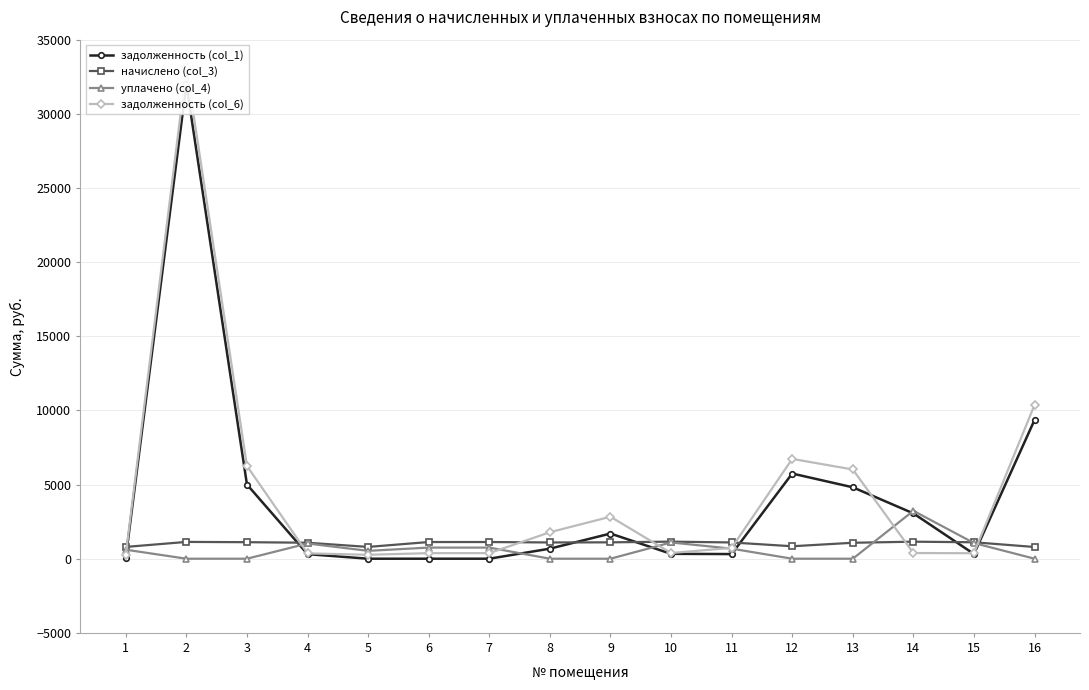

Which series changed the most between 1 and 3?

задолженность (col_6)